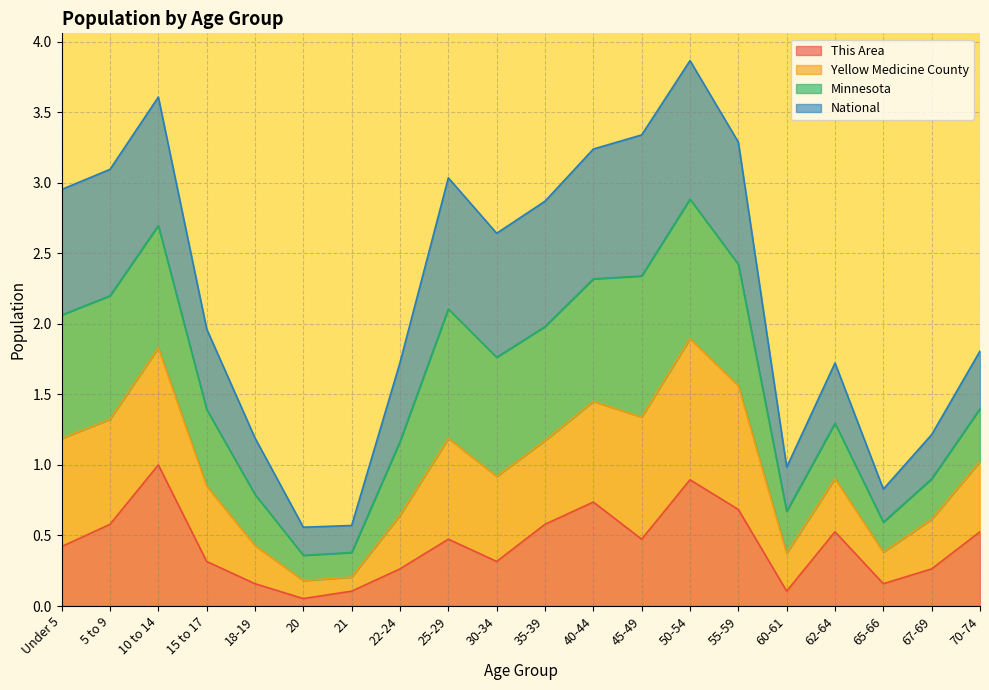

True or false: This Area has a value of 0.1 at 70-74.

False